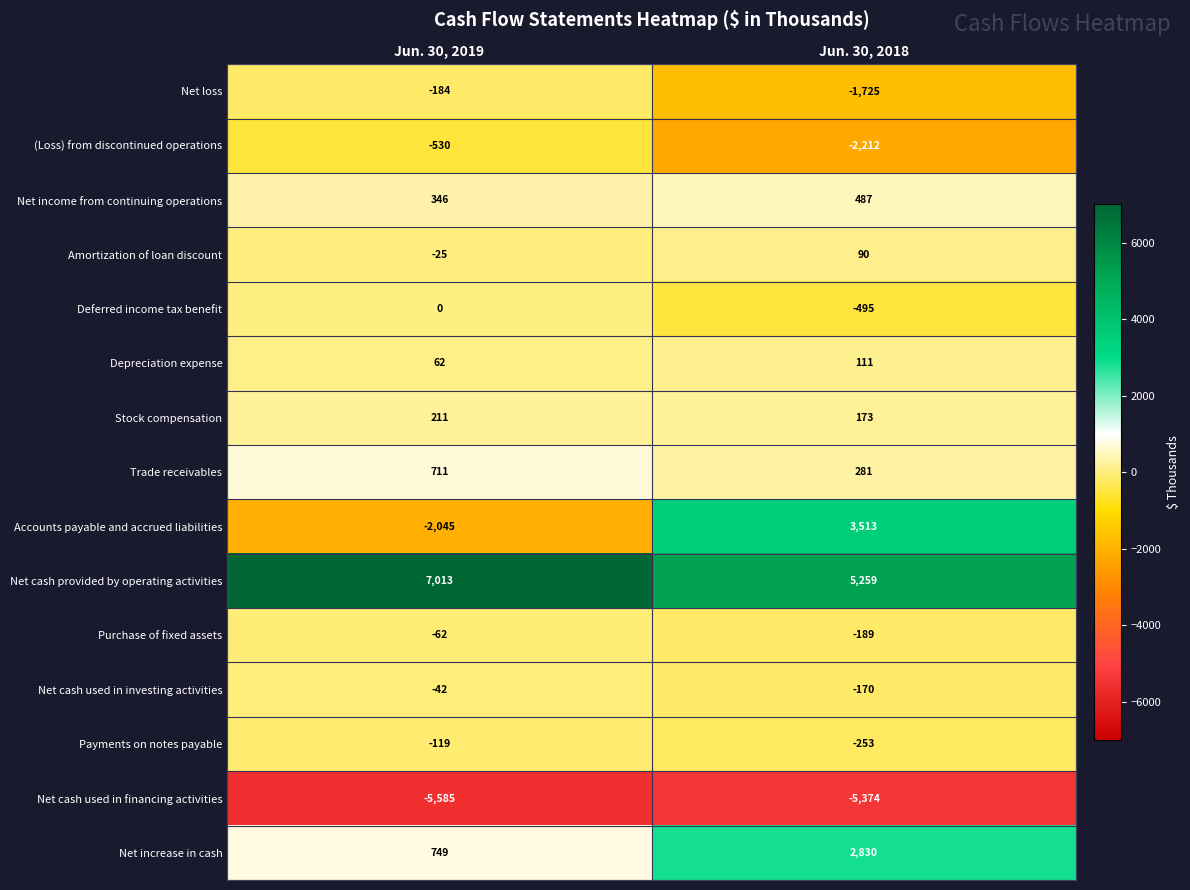

Reading left to right, list all the values displayed in this chart.

Net loss: Jun. 30, 2019=-184	Jun. 30, 2018=-1725
(Loss) from discontinued operations: Jun. 30, 2019=-530	Jun. 30, 2018=-2212
Net income from continuing operations: Jun. 30, 2019=346	Jun. 30, 2018=487
Amortization of loan discount: Jun. 30, 2019=-25	Jun. 30, 2018=90
Deferred income tax benefit: Jun. 30, 2019=0	Jun. 30, 2018=-495
Depreciation expense: Jun. 30, 2019=62	Jun. 30, 2018=111
Stock compensation: Jun. 30, 2019=211	Jun. 30, 2018=173
Trade receivables: Jun. 30, 2019=711	Jun. 30, 2018=281
Accounts payable and accrued liabilities: Jun. 30, 2019=-2045	Jun. 30, 2018=3513
Net cash provided by operating activities: Jun. 30, 2019=7013	Jun. 30, 2018=5259
Purchase of fixed assets: Jun. 30, 2019=-62	Jun. 30, 2018=-189
Net cash used in investing activities: Jun. 30, 2019=-42	Jun. 30, 2018=-170
Payments on notes payable: Jun. 30, 2019=-119	Jun. 30, 2018=-253
Net cash used in financing activities: Jun. 30, 2019=-5585	Jun. 30, 2018=-5374
Net increase in cash: Jun. 30, 2019=749	Jun. 30, 2018=2830